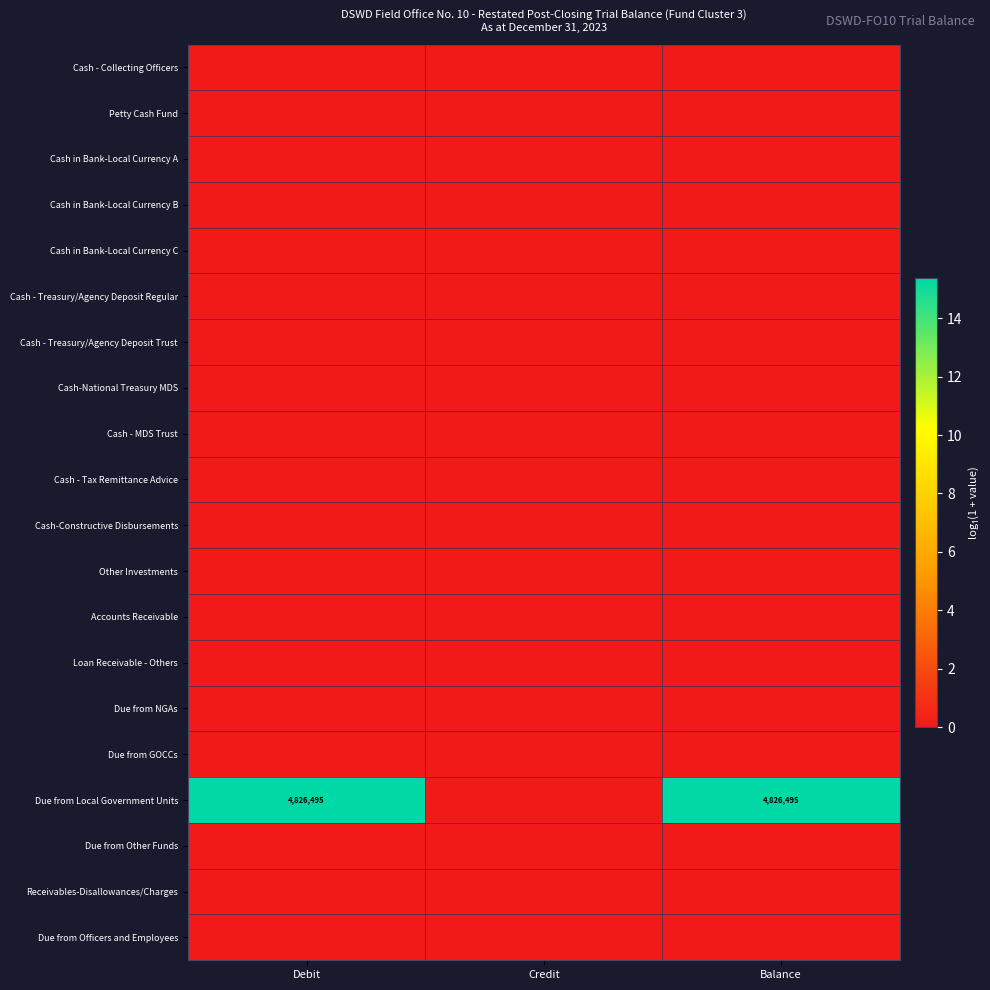

At which category is the sum across all series the highest?

Debit